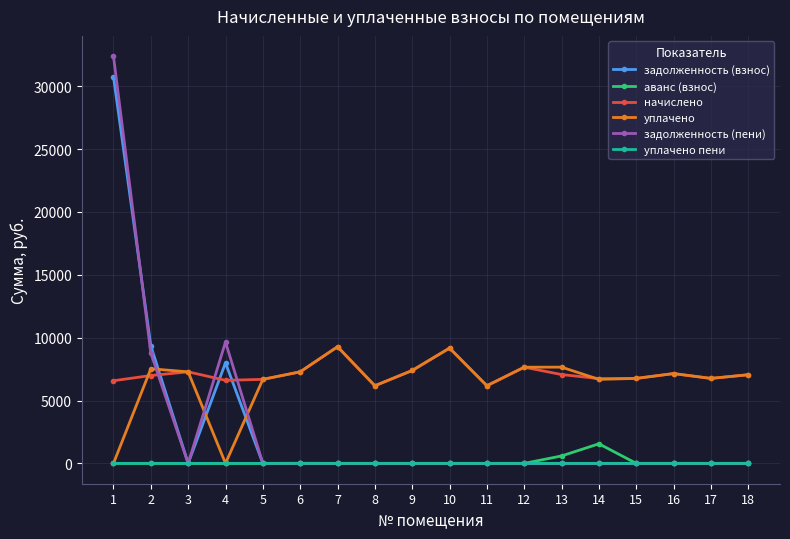

Which series changed the most between 4 and 12?

задолженность (пени)